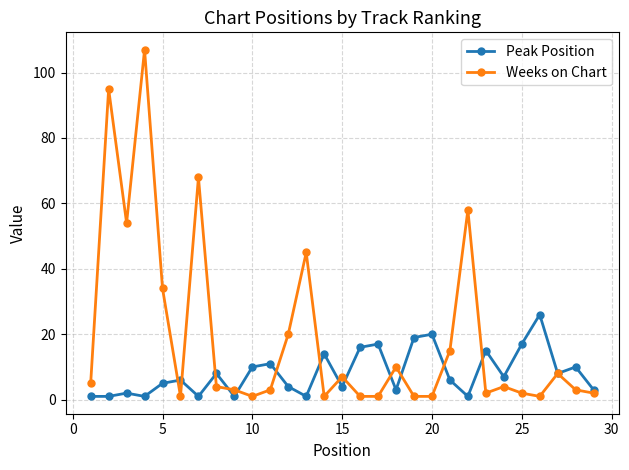

True or false: Peak Position has more than 1 interior local peaks.

True